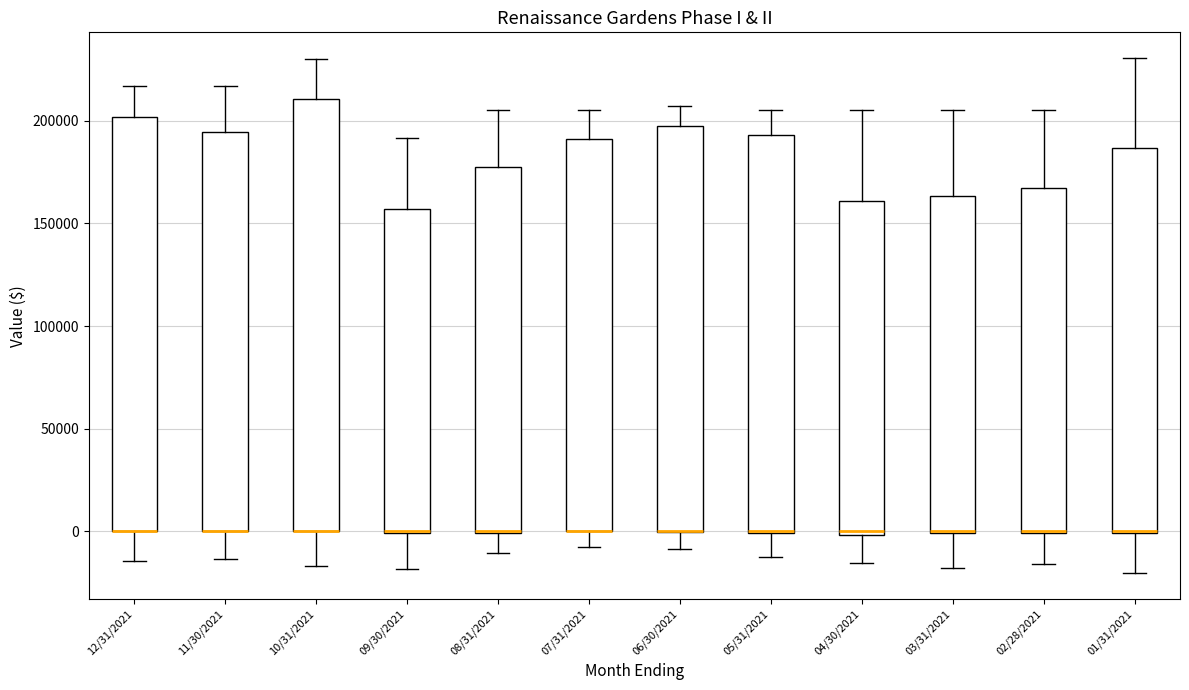

Comparing the boxes themselves (not the whiskers), which one is the tallest?

10/31/2021